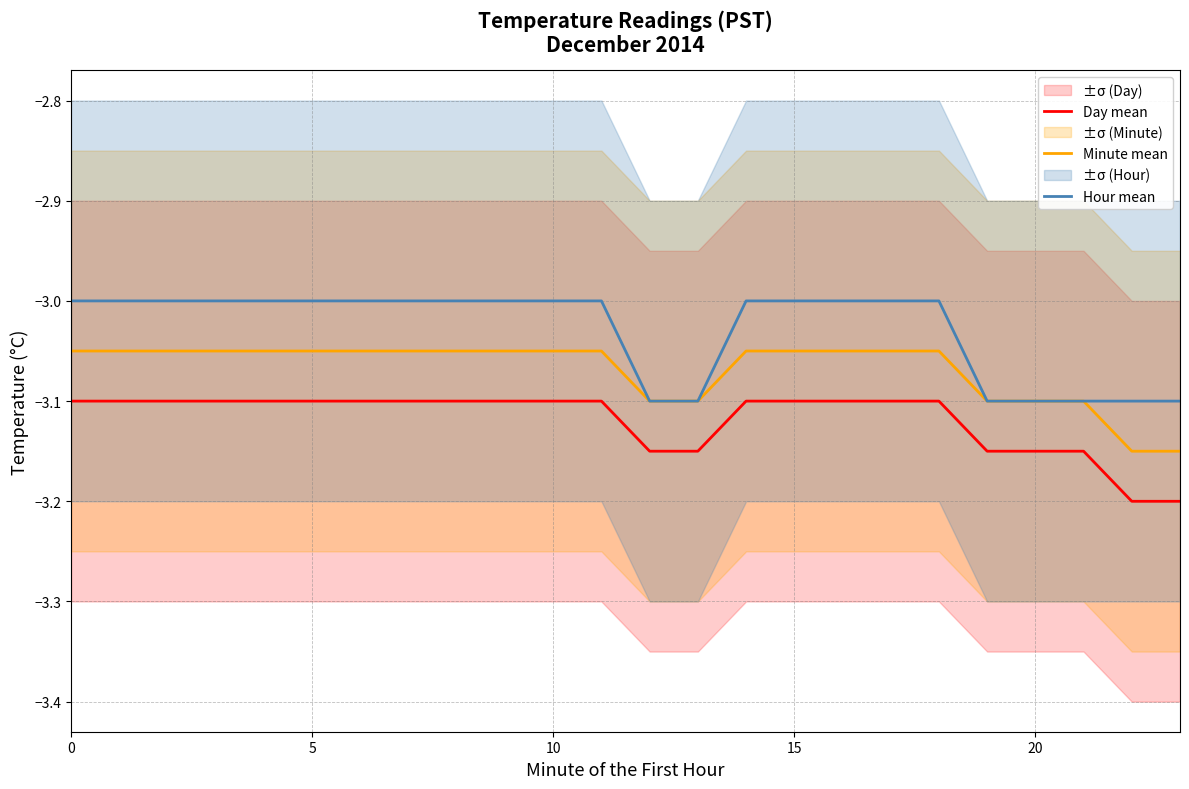

Which series has the largest total across all categories?

Hour mean